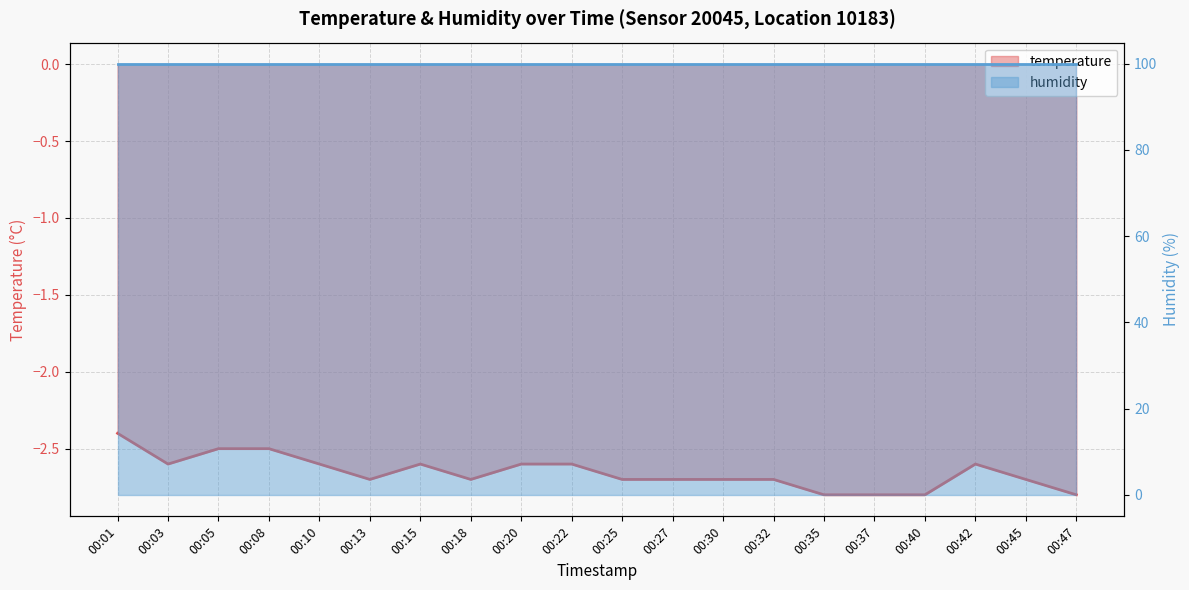

How many interior local valleys (lower than both neighbors) does the data have?

3